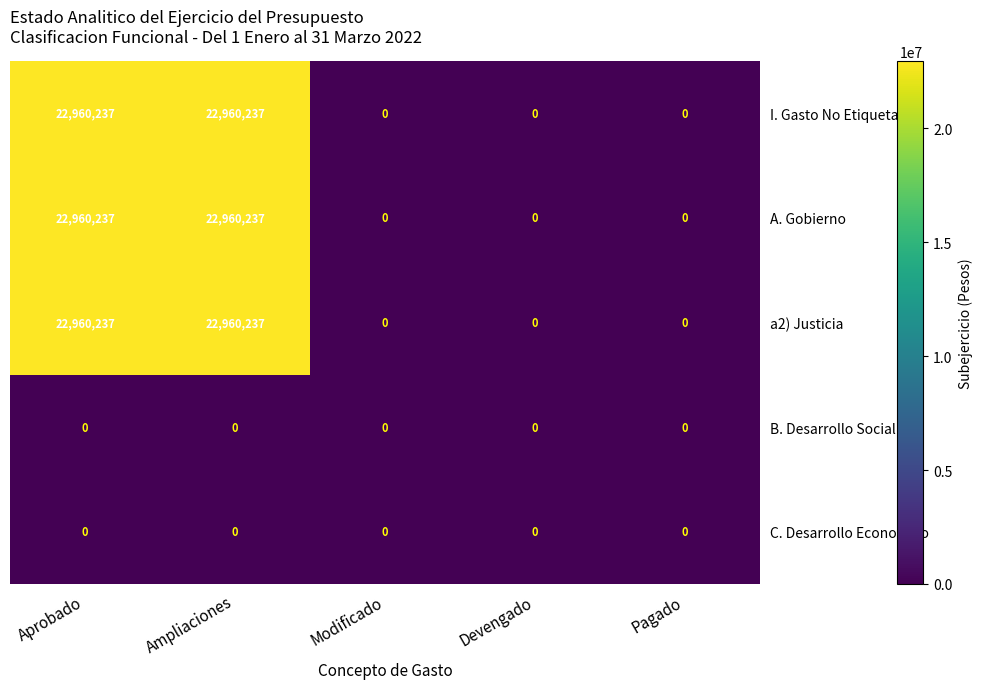

The value of I. Gasto No Etiquetado at Devengado is 0. True or false?

True